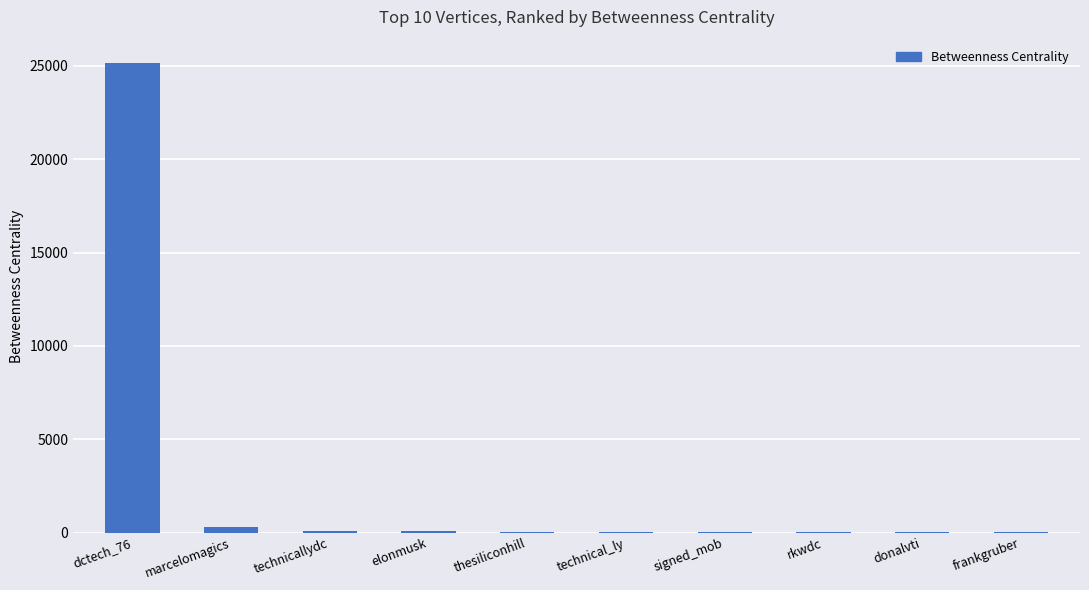

What is the sum of all values?

25764.1